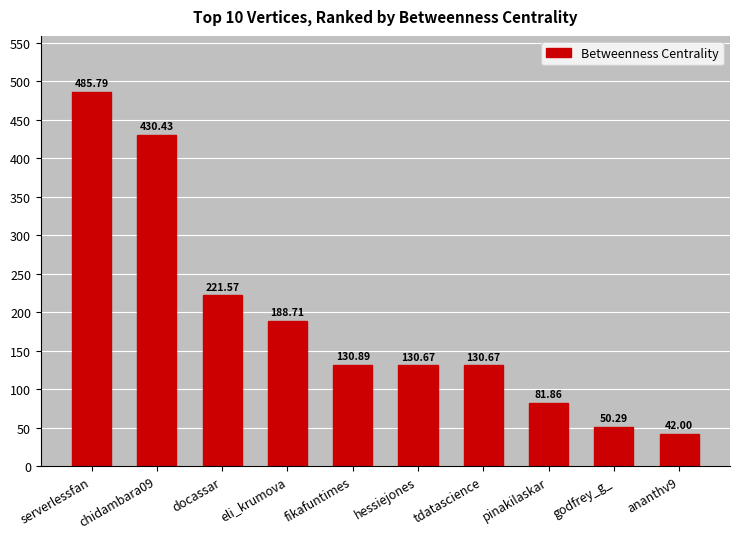

Reading right to left, extract all data points from this chart.

ananthv9=42.0	godfrey_g_=50.3	pinakilaskar=81.9	tdatascience=130.7	hessiejones=130.7	fikafuntimes=130.9	eli_krumova=188.7	docassar=221.6	chidambara09=430.4	serverlessfan=485.8